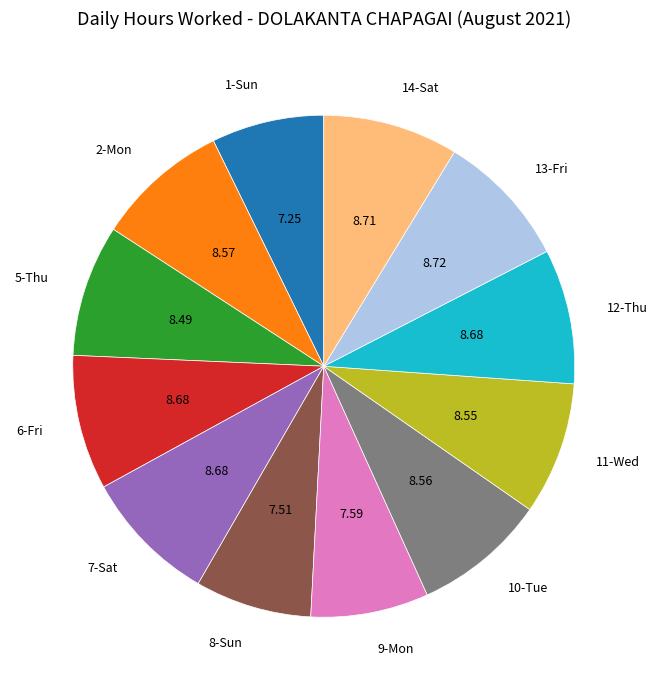

Approximately how many times larger is the value at 10-Tue compared to 8-Sun?

1.1